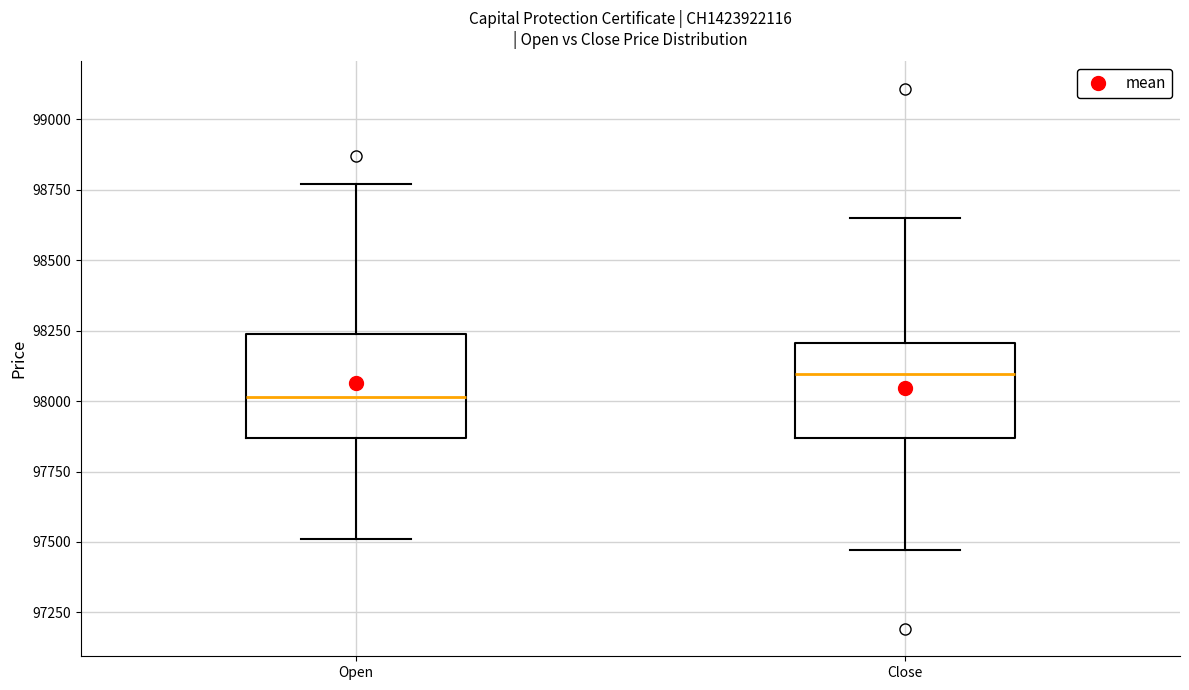

Reading left to right, read every box against the y-axis: the position of its median line, the range the box covers, and the ends of its whiskers. The values are not printed on the chart, so give them approximately, as read against the axis.

Open: median 98000, box 97850 to 98250, whiskers 97500 to 98750
Close: median 98100, box 97850 to 98200, whiskers 97450 to 98650